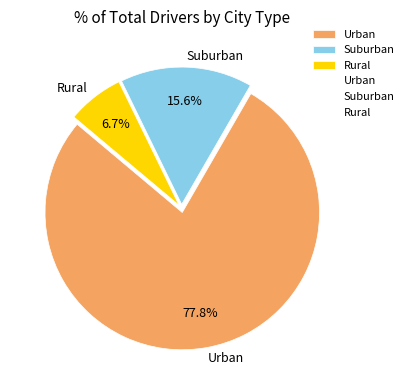

Is there a majority slice in this chart?

Yes